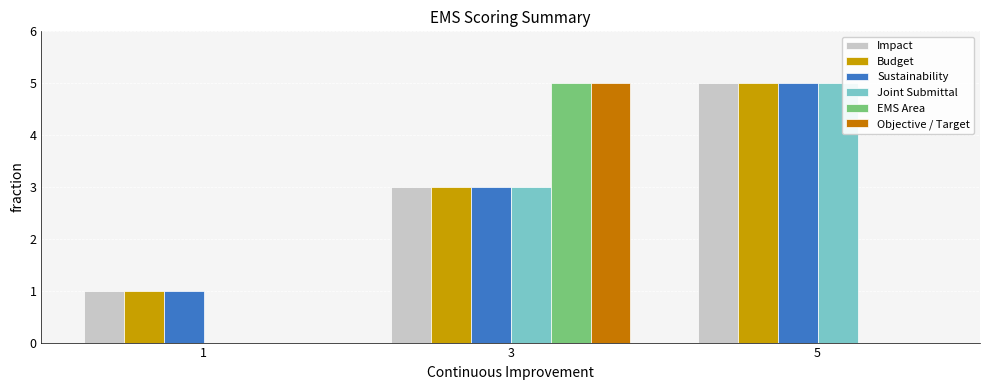

The value of Impact at 3 is 4. True or false?

False